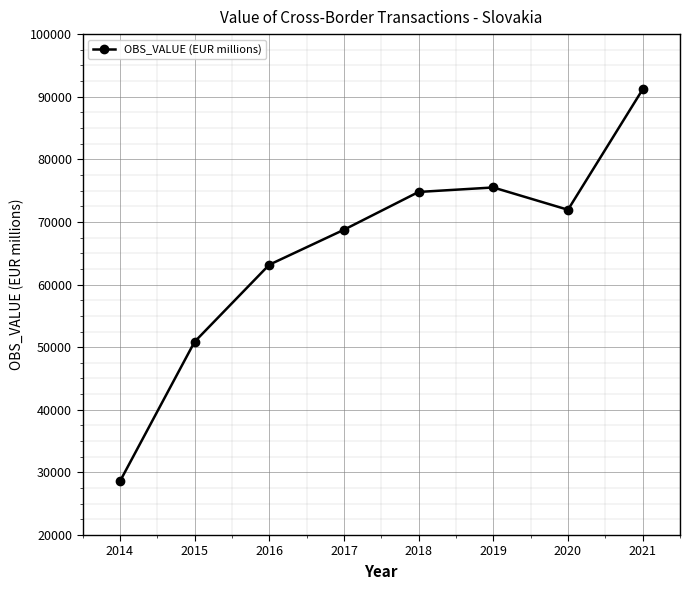

Which category has the lowest value across all series?

2014